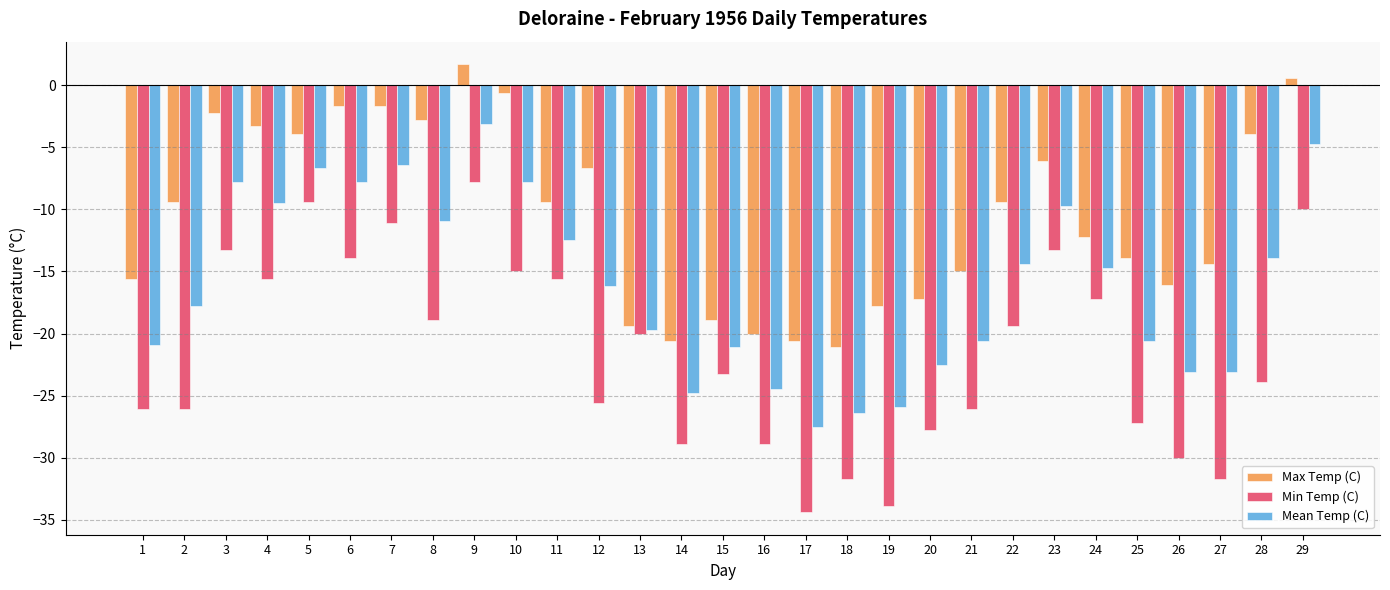

Reading left to right, list all the values displayed in this chart.

Max Temp (C): 1=-15.6	2=-9.4	3=-2.2	4=-3.3	5=-3.9	6=-1.7	7=-1.7	8=-2.8	9=1.7	10=-0.6	11=-9.4	12=-6.7	13=-19.4	14=-20.6	15=-18.9	16=-20.0	17=-20.6	18=-21.1	19=-17.8	20=-17.2	21=-15.0	22=-9.4	23=-6.1	24=-12.2	25=-13.9	26=-16.1	27=-14.4	28=-3.9	29=0.6
Min Temp (C): 1=-26.1	2=-26.1	3=-13.3	4=-15.6	5=-9.4	6=-13.9	7=-11.1	8=-18.9	9=-7.8	10=-15.0	11=-15.6	12=-25.6	13=-20.0	14=-28.9	15=-23.3	16=-28.9	17=-34.4	18=-31.7	19=-33.9	20=-27.8	21=-26.1	22=-19.4	23=-13.3	24=-17.2	25=-27.2	26=-30.0	27=-31.7	28=-23.9	29=-10.0
Mean Temp (C): 1=-20.9	2=-17.8	3=-7.8	4=-9.5	5=-6.7	6=-7.8	7=-6.4	8=-10.9	9=-3.1	10=-7.8	11=-12.5	12=-16.2	13=-19.7	14=-24.8	15=-21.1	16=-24.5	17=-27.5	18=-26.4	19=-25.9	20=-22.5	21=-20.6	22=-14.4	23=-9.7	24=-14.7	25=-20.6	26=-23.1	27=-23.1	28=-13.9	29=-4.7